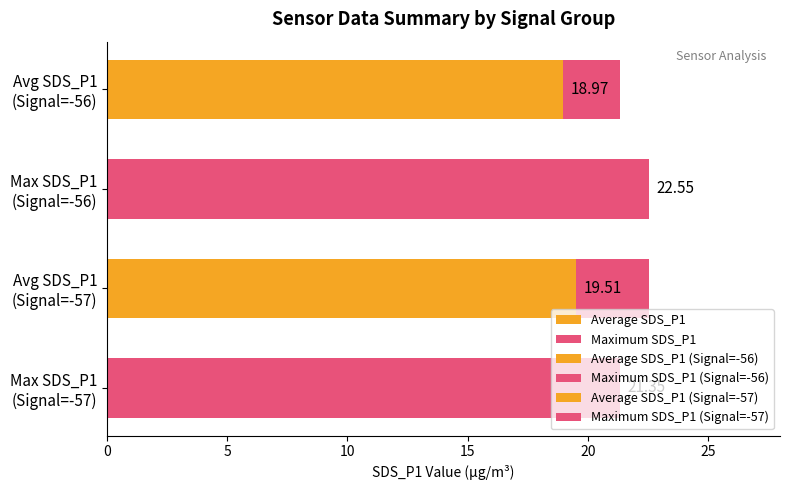

Rank the series by their maximum value, from lowest to highest.

Average SDS_P1, Maximum SDS_P1